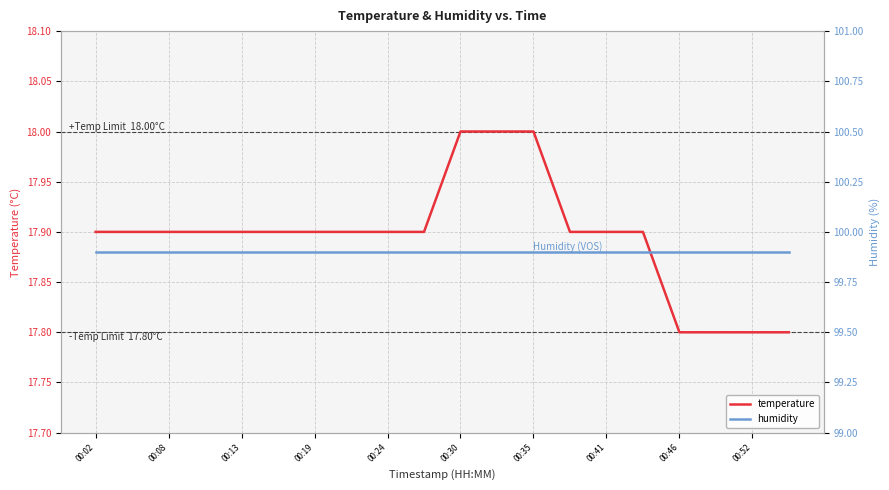

True or false: temperature has a value of 17.9 at 00:13.

True